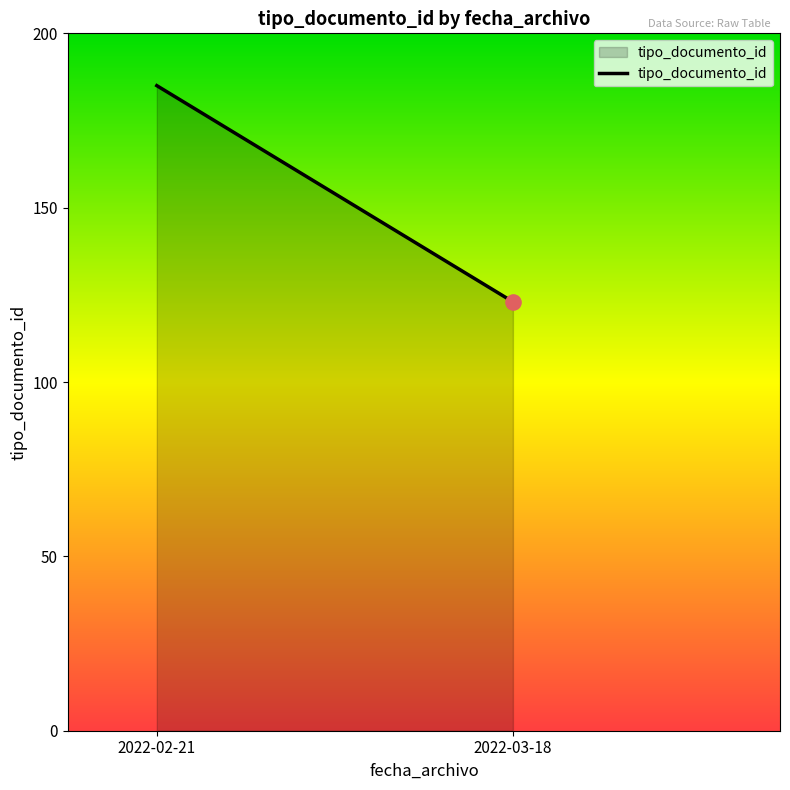

Between 2022-03-18 and 2022-02-21, which is larger?

2022-02-21